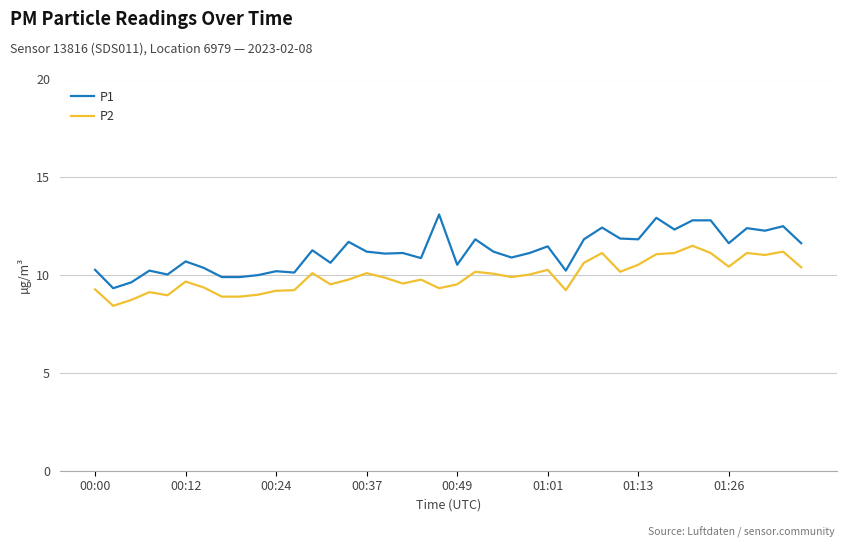

Rank the series by their average value, from lowest to highest.

P2, P1